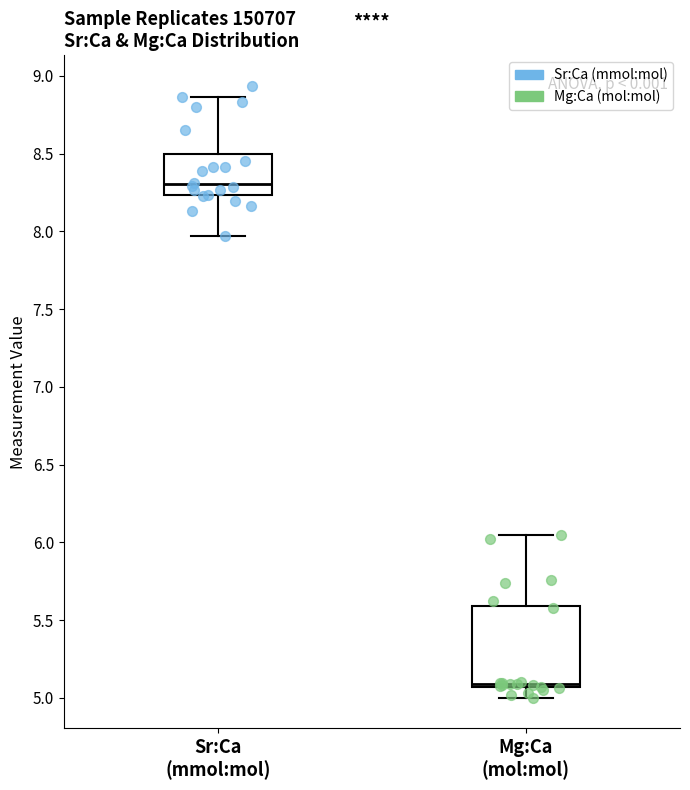

Where does the median line of the box for Sr:Ca (mmol:mol) sit on the y-axis? The values are not printed on the chart, so give them approximately, as read against the axis.

8.30